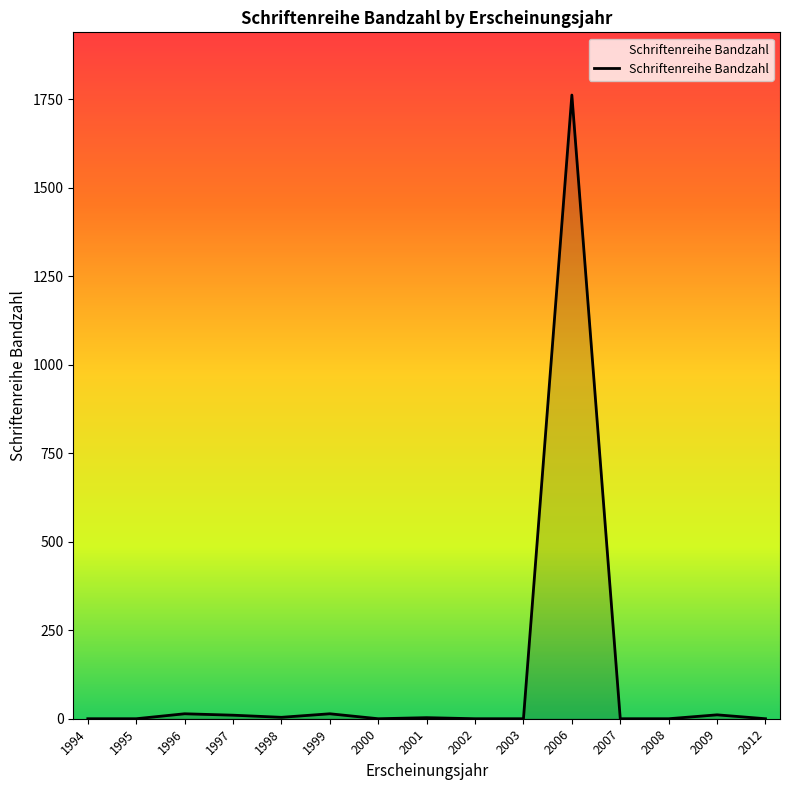

At which category does the chart reach its peak across all series?

2006